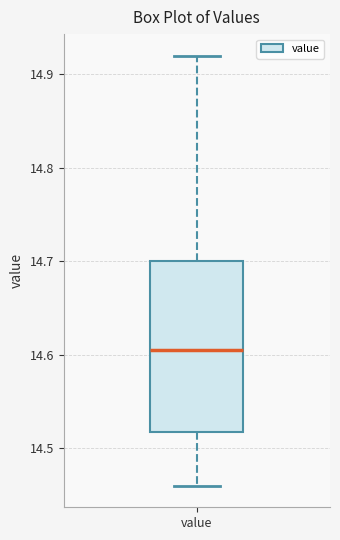

Where does the median line of the box for value sit on the y-axis? The values are not printed on the chart, so give them approximately, as read against the axis.

14.61